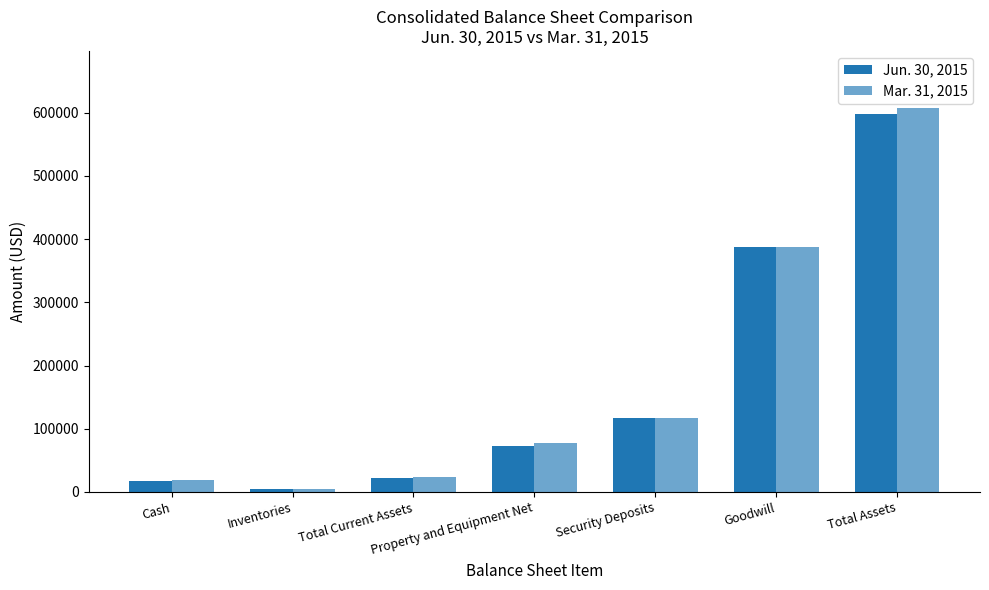

What is the sum of all Jun. 30, 2015 values?

1218469